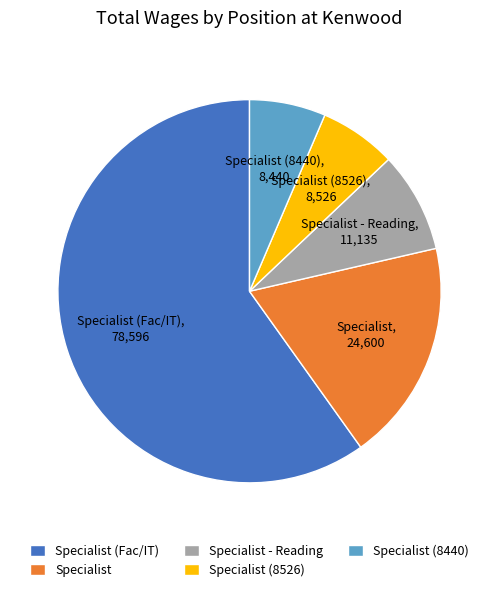

Which category has the biggest portion of the pie?

Specialist (Fac/IT)